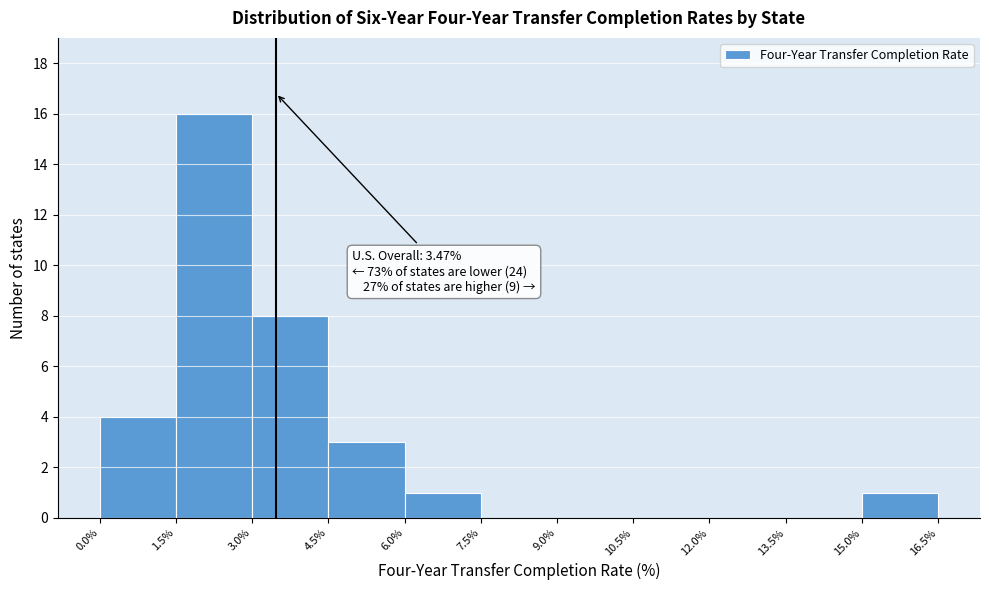

Which range on the x-axis has the tallest bar?

1.5% to 3.0%